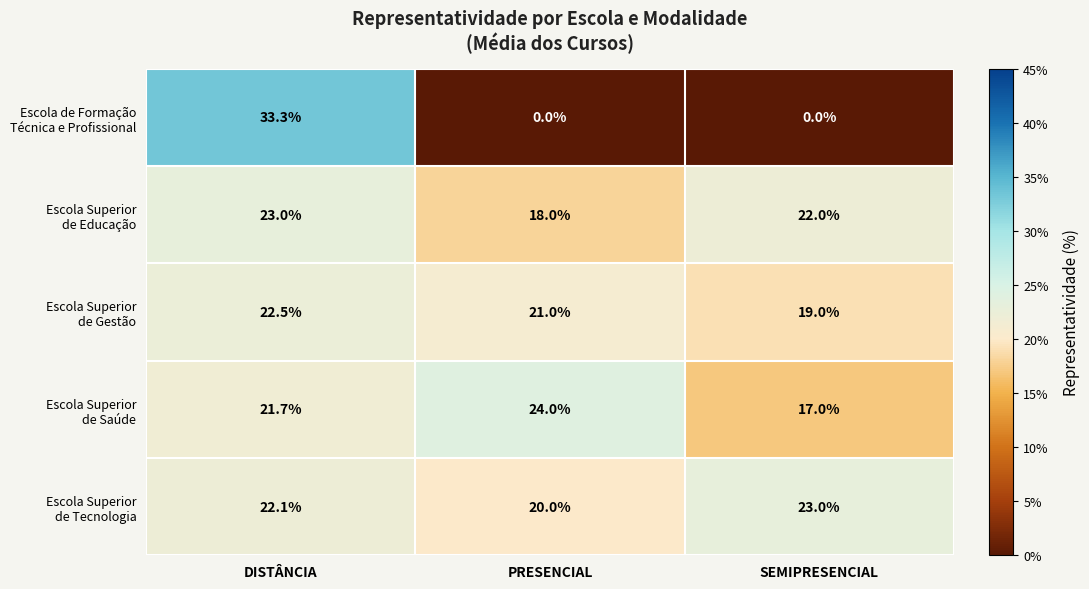

What is the total value across all series at DISTÂNCIA?

122.6